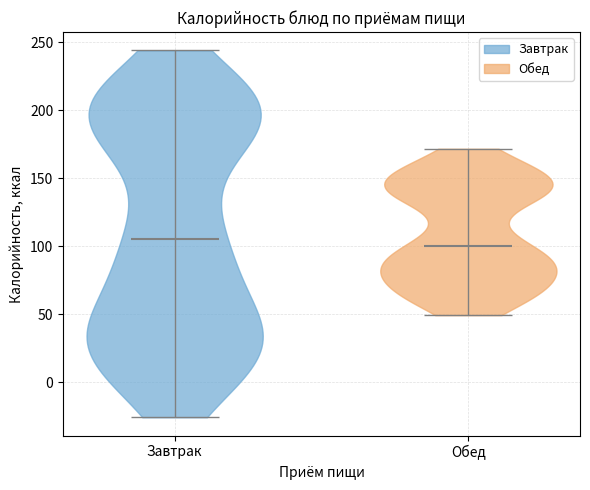

Reading left to right, read every violin against the y-axis: where its median line is, and the lowest and highest points it reaches. The values are not printed on the chart, so give them approximately, as read against the axis.

Завтрак: median line 105, lowest point -25, highest point 245
Обед: median line 100, lowest point 50, highest point 170